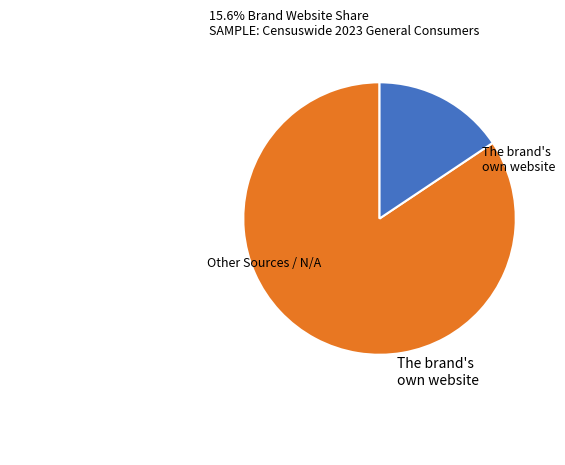

Which has a higher value, The brand's own website or Other Sources / N/A?

Other Sources / N/A